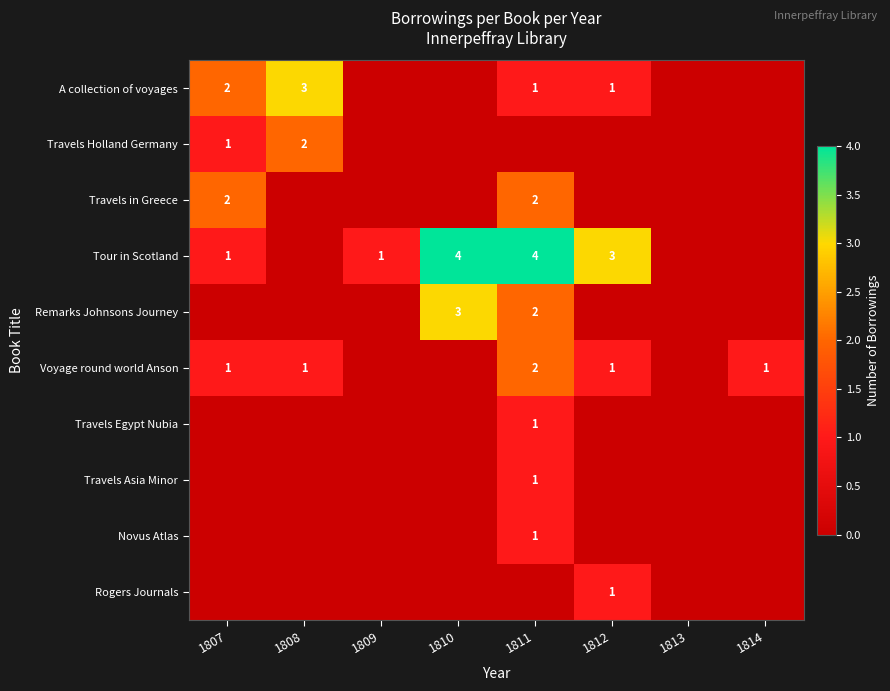

What is the spread (max minus min) of values at 1811?

4